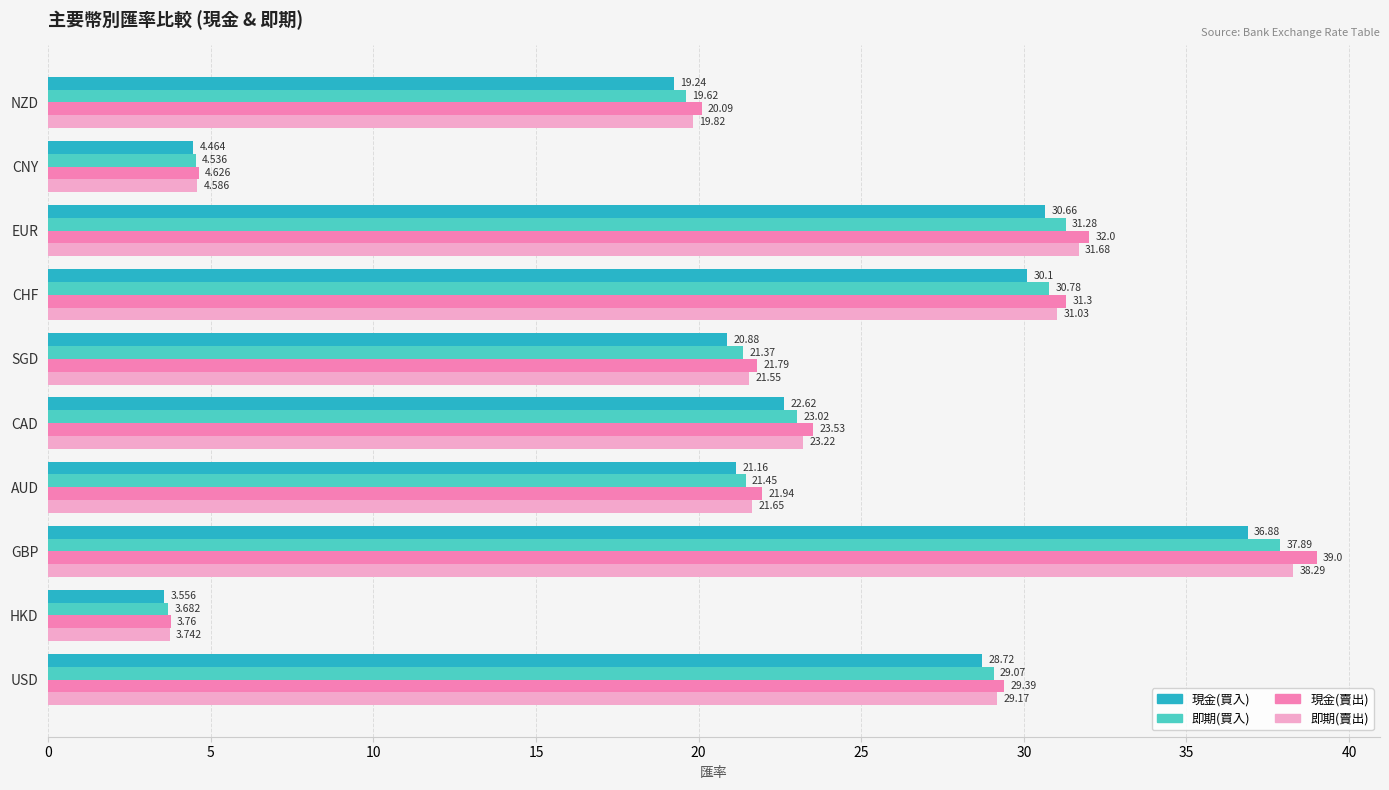

List the labels in order of 現金(買入) value, smallest first.

HKD, CNY, NZD, SGD, AUD, CAD, USD, CHF, EUR, GBP